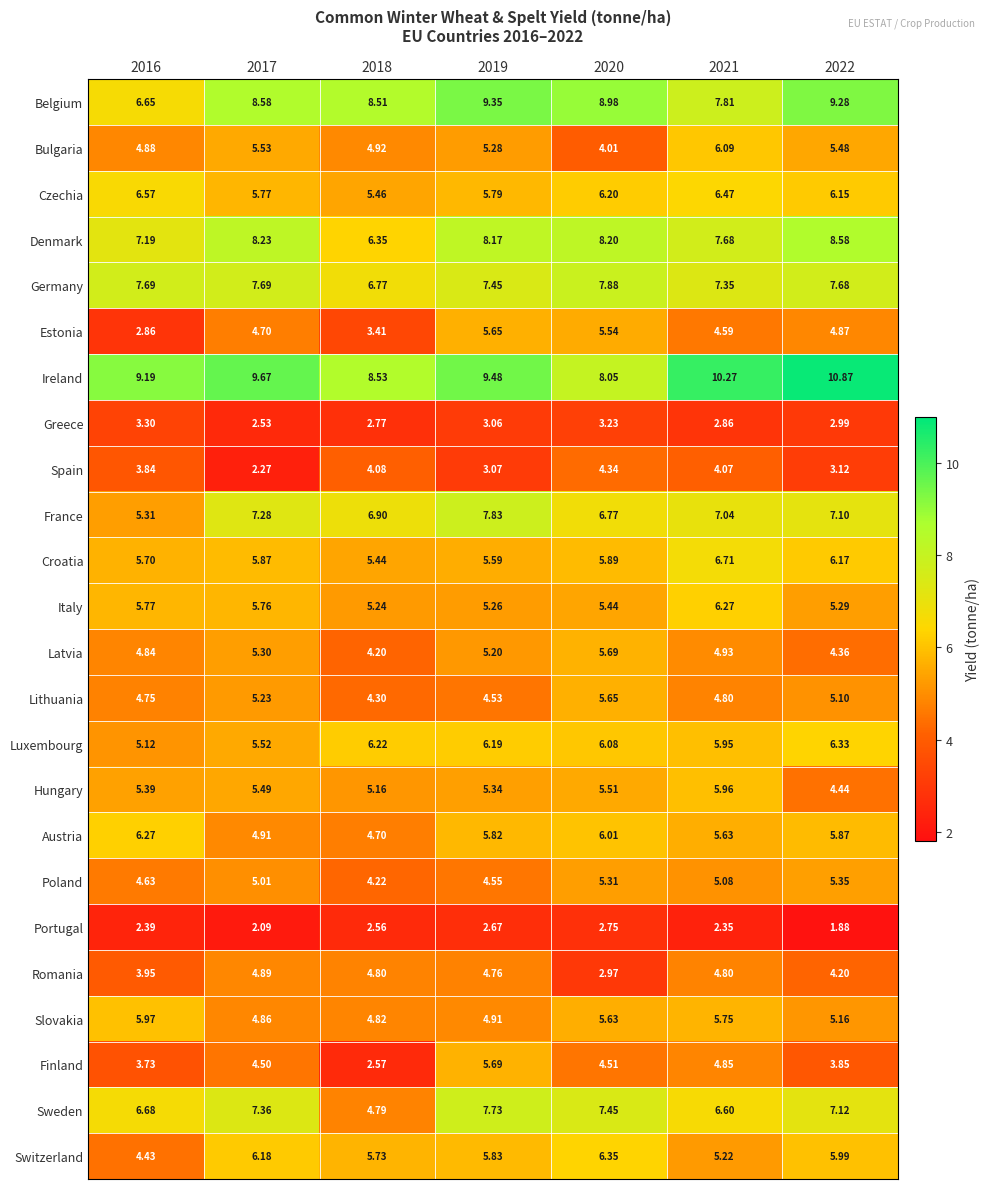

Which series has the largest total across all categories?

Ireland